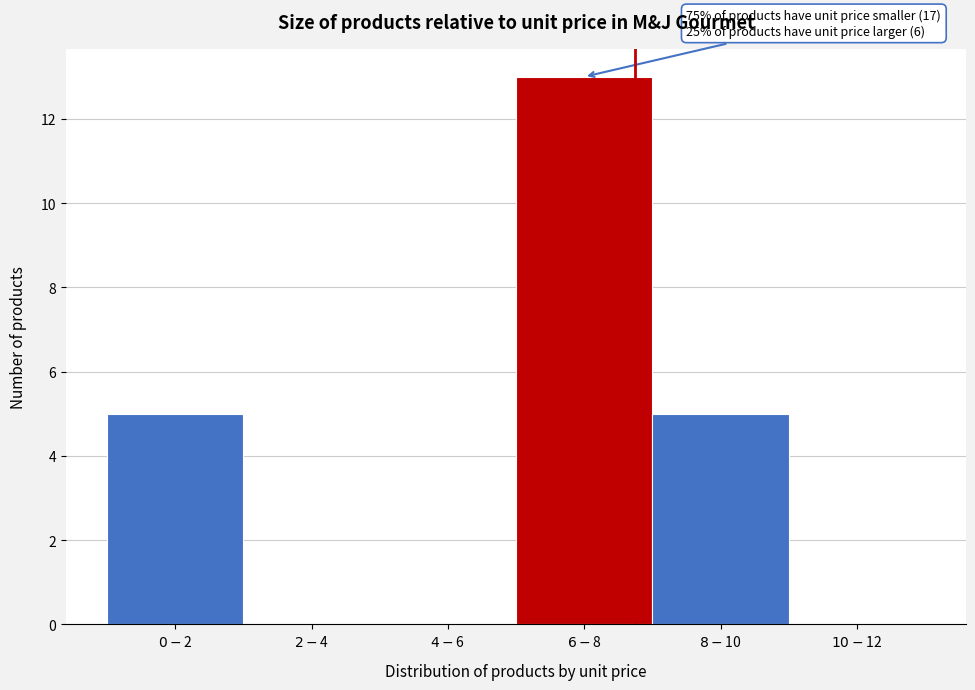

What is the maximum value shown in the chart?

13